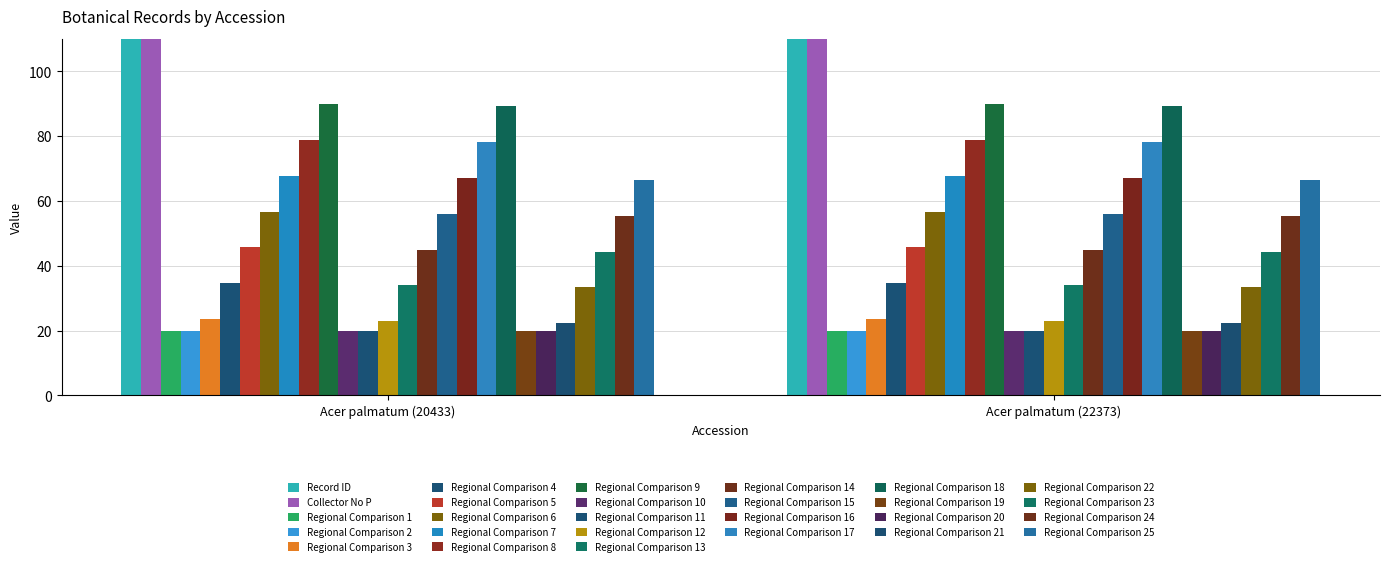

The value of Collector No P at Acer palmatum (22373) is 1089. True or false?

False